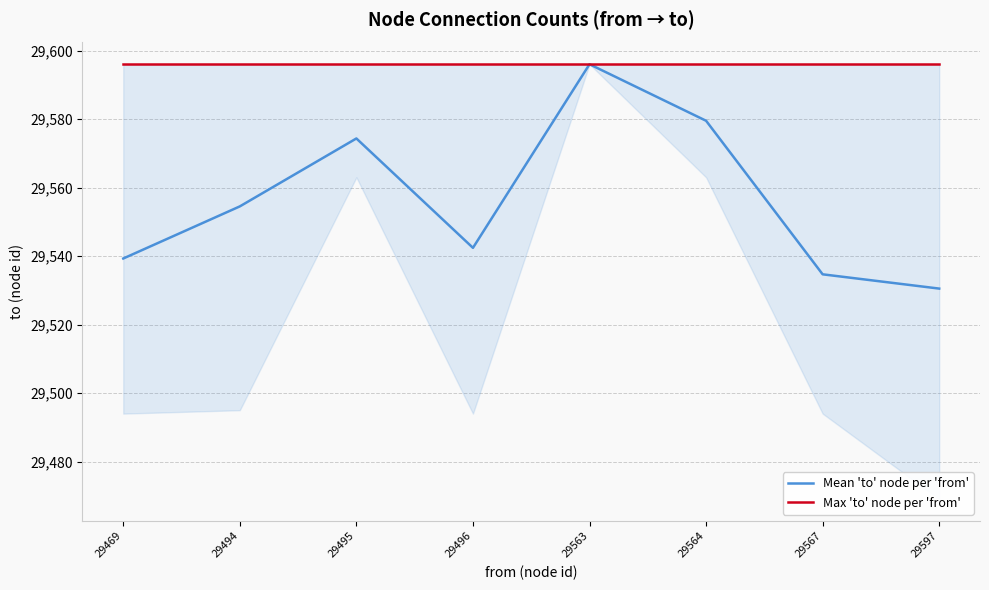

True or false: Max 'to' node per 'from' and Mean 'to' node per 'from' intersect in this chart.

False